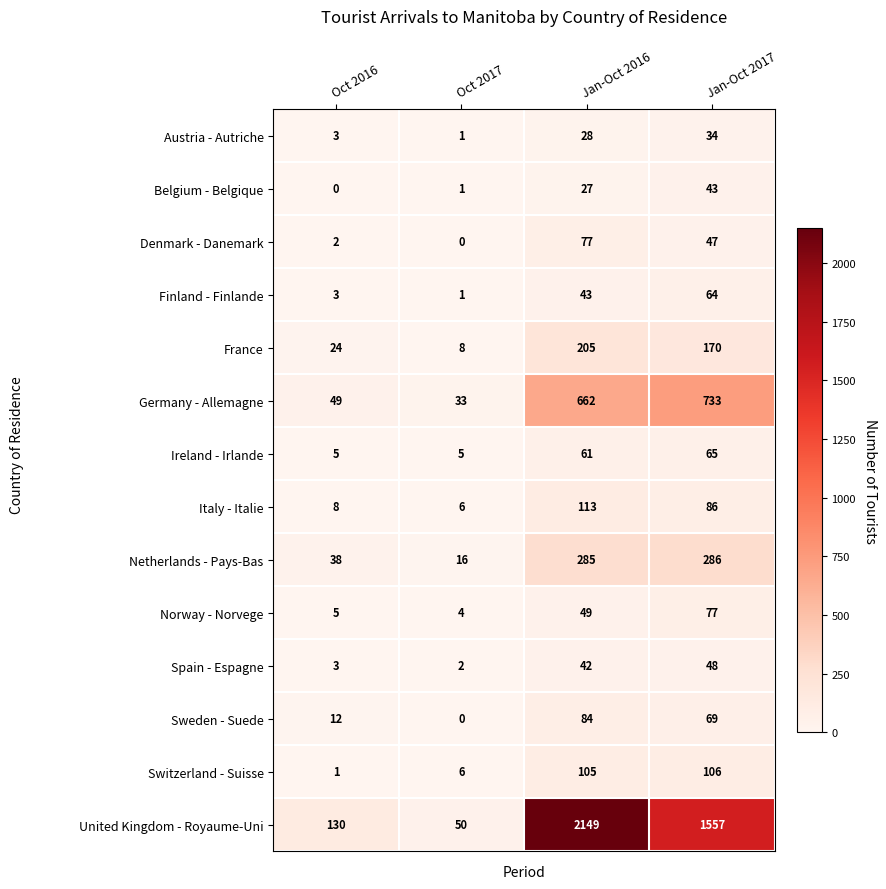

What value does the Belgium - Belgique series have at Jan-Oct 2016, to the nearest 5?

25